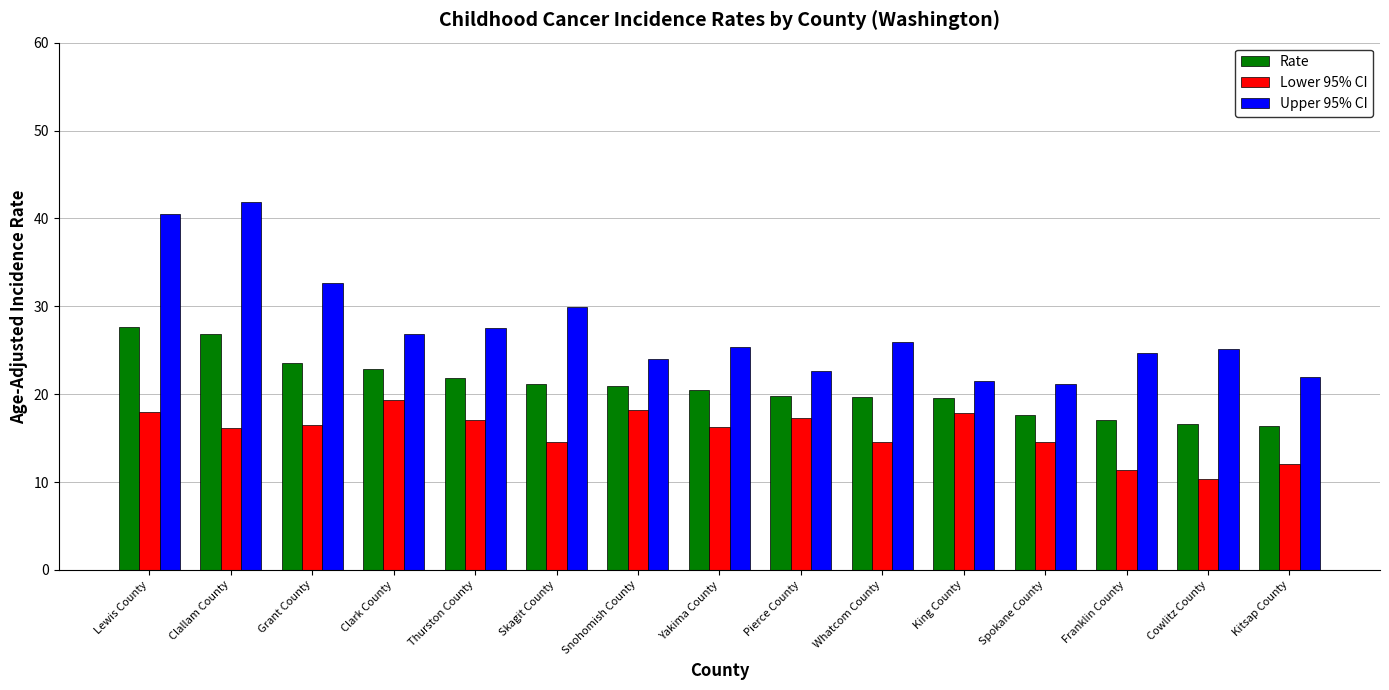

What is the smallest value displayed?

10.4